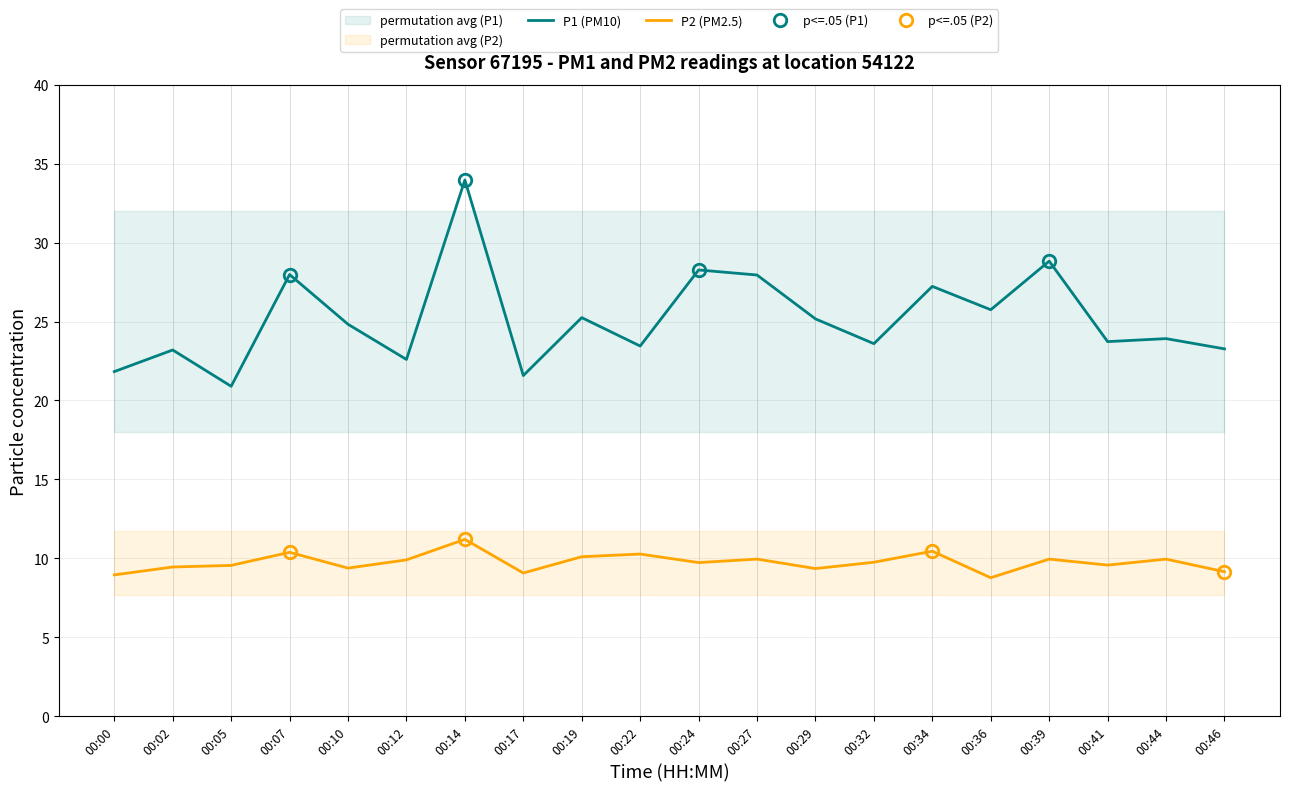

How many series are shown in this chart?

2